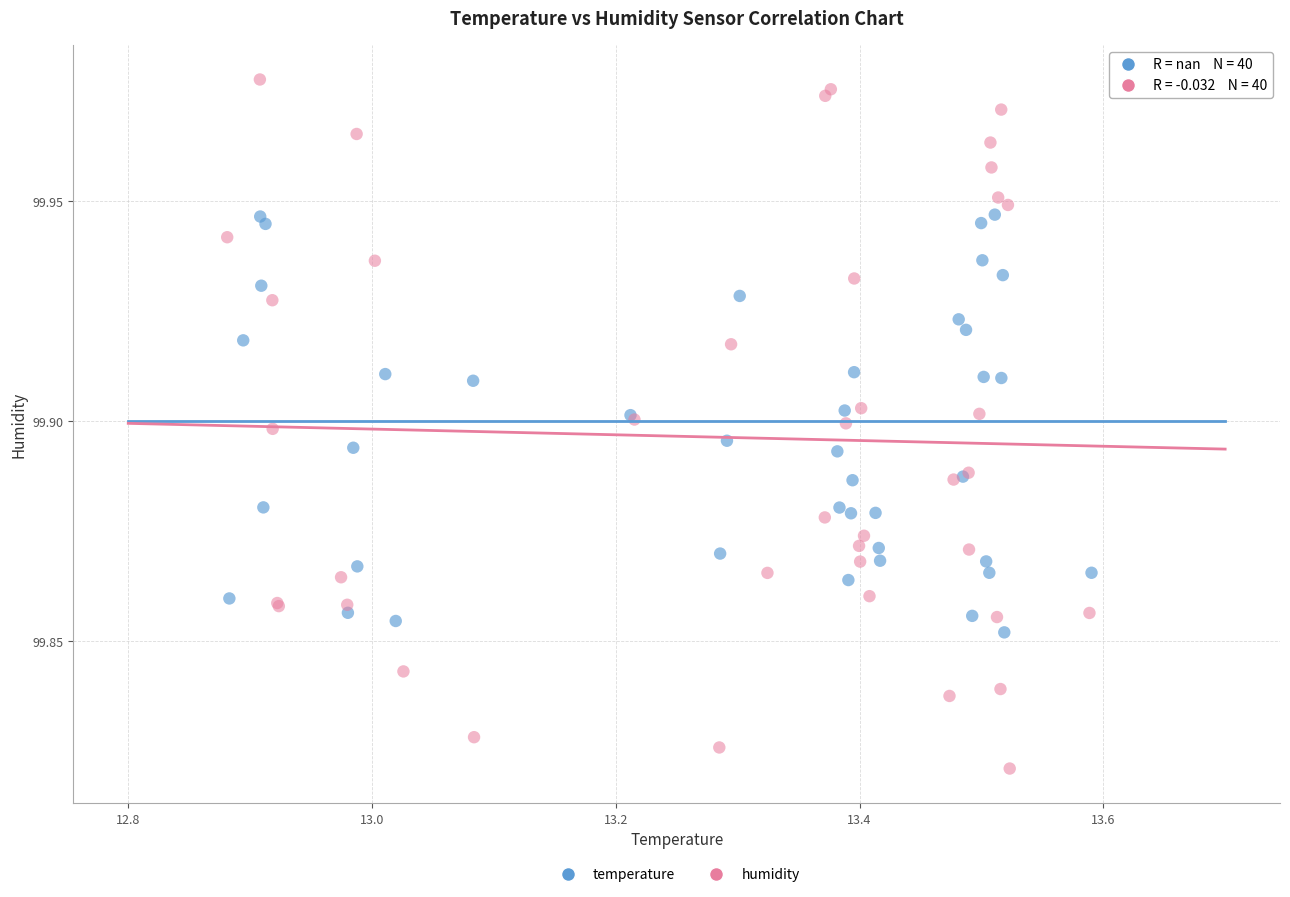

Which series reaches the minimum Y coordinate?

humidity